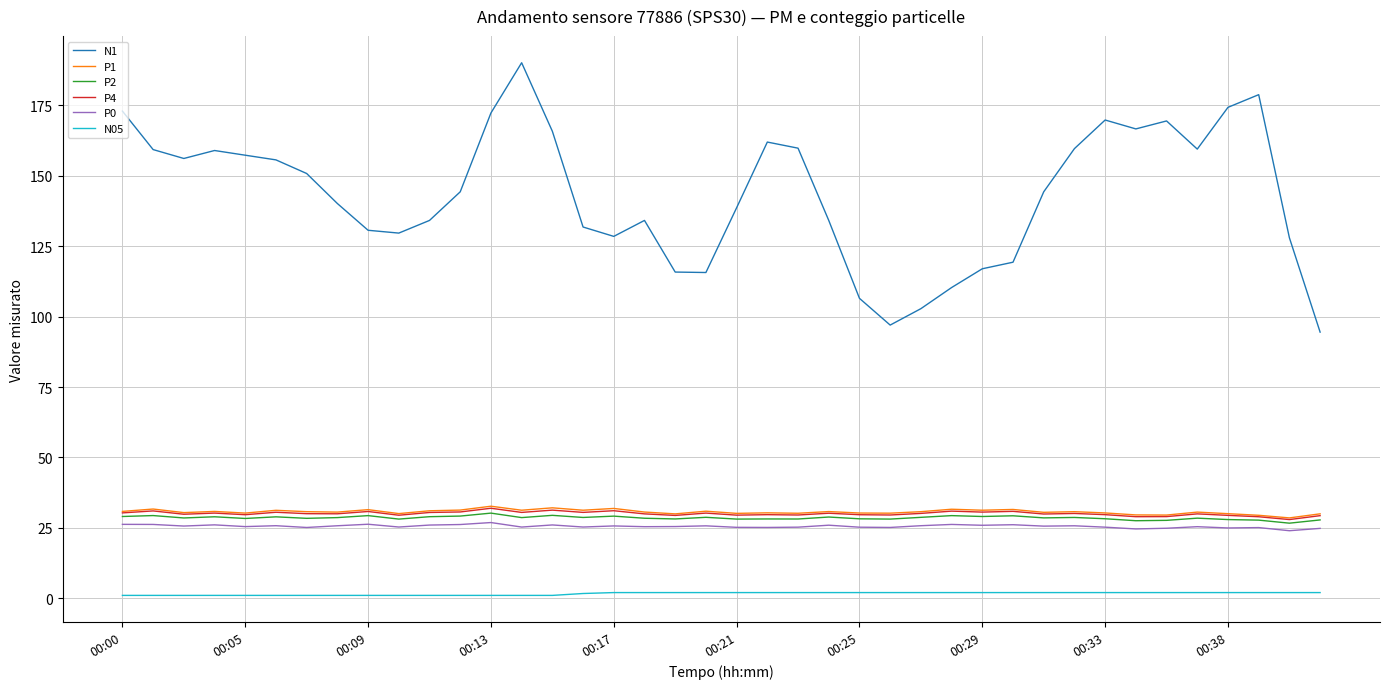

Is this an area chart (filled region under the line)?

No